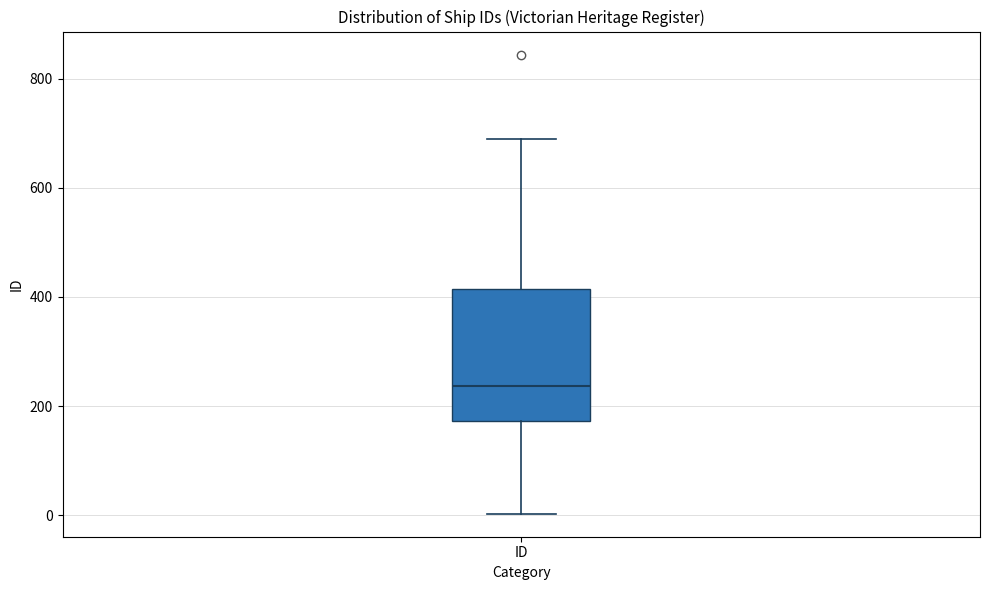

Where does the upper whisker of the box for ID end on the y-axis? The values are not printed on the chart, so give them approximately, as read against the axis.

700